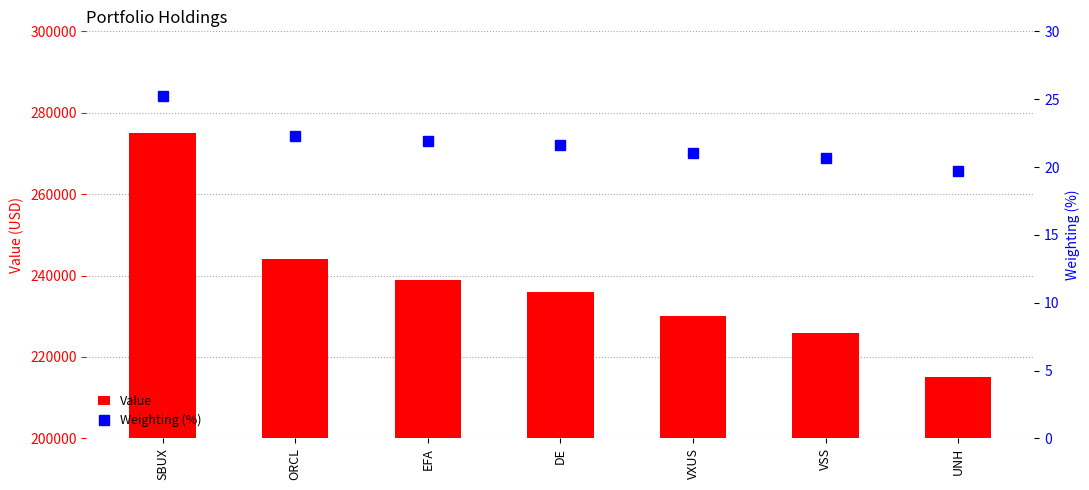

Reading left to right, extract all data points from this chart.

Value: SBUX=275000.0	ORCL=244000.0	EFA=239000.0	DE=236000.0	VXUS=230000.0	VSS=226000.0	UNH=215000.0
Weighting (%): SBUX=25.2	ORCL=22.3	EFA=21.9	DE=21.6	VXUS=21.0	VSS=20.7	UNH=19.7